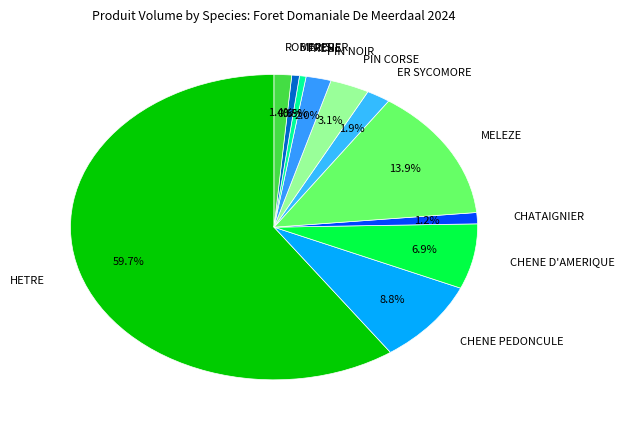

To the nearest percent, what portion does ER SYCOMORE represent?

2%